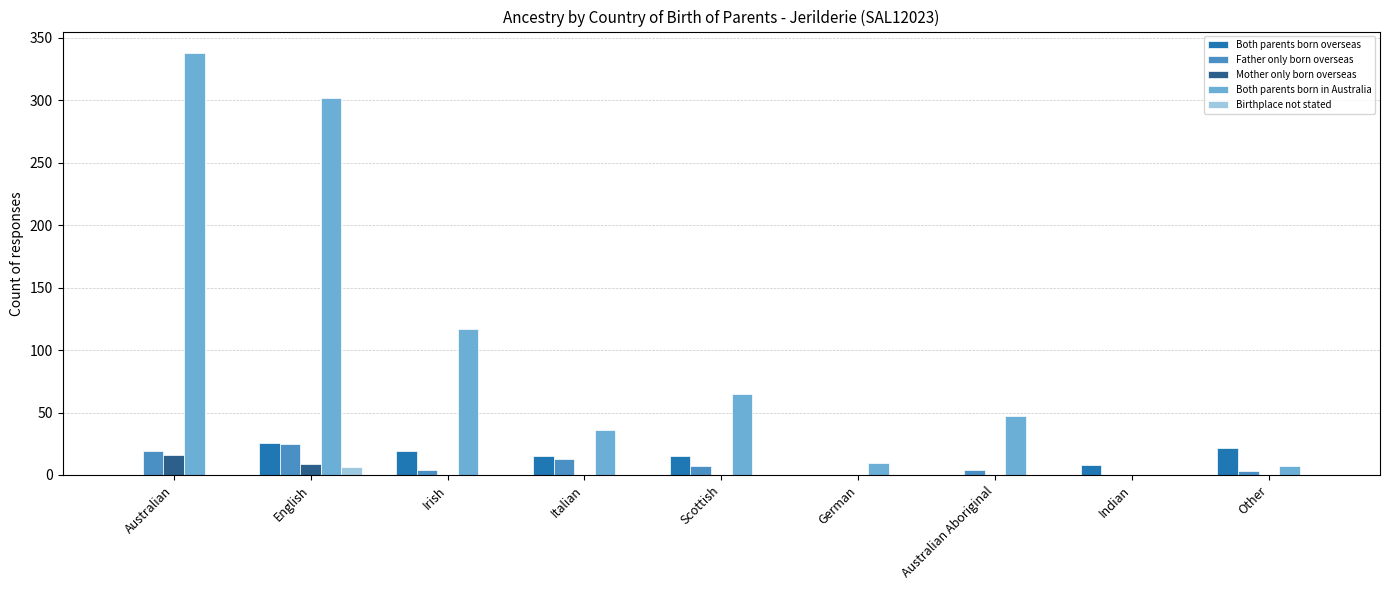

Is it true that Both parents born in Australia equals 34 at Irish?

False